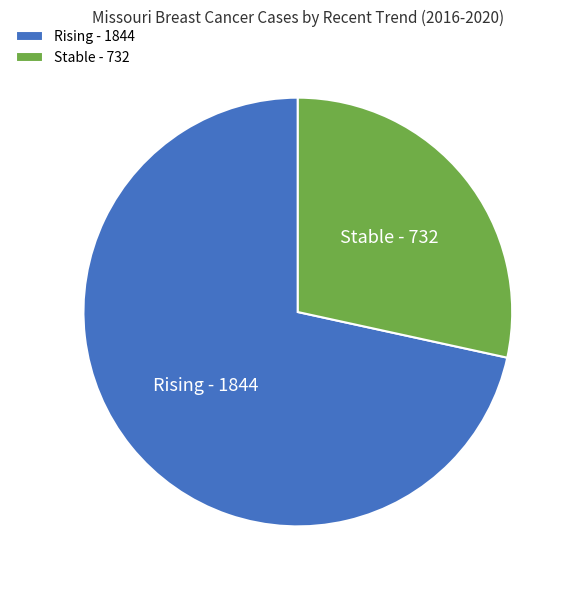

What is the smallest slice in the pie chart?

Stable - 732